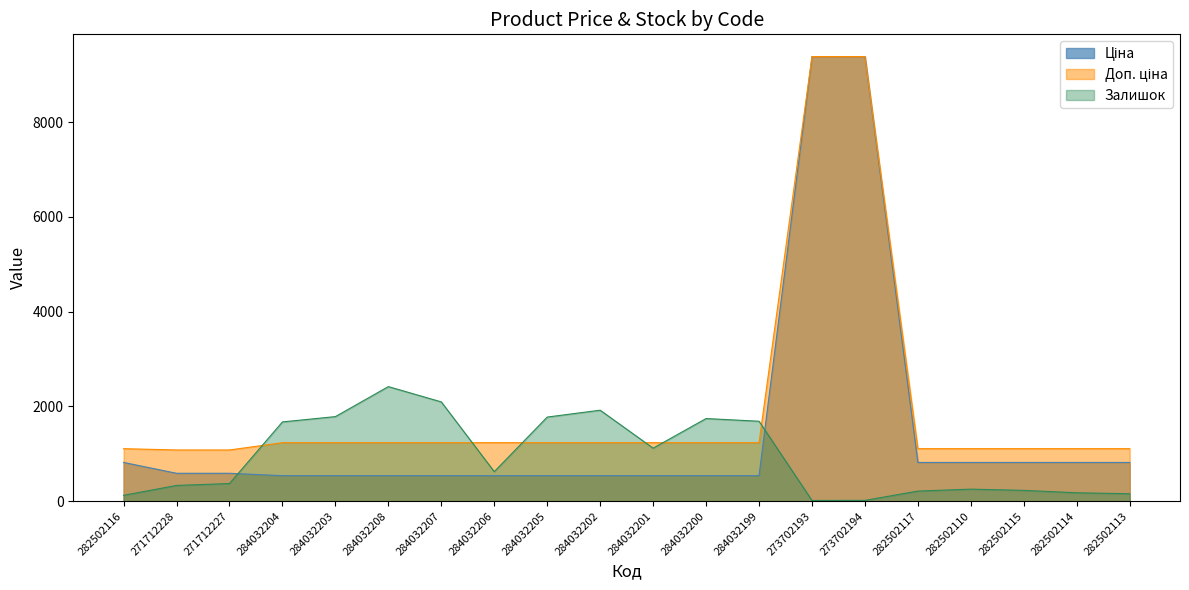

At how many categories does at least one series exceed 8424?

2